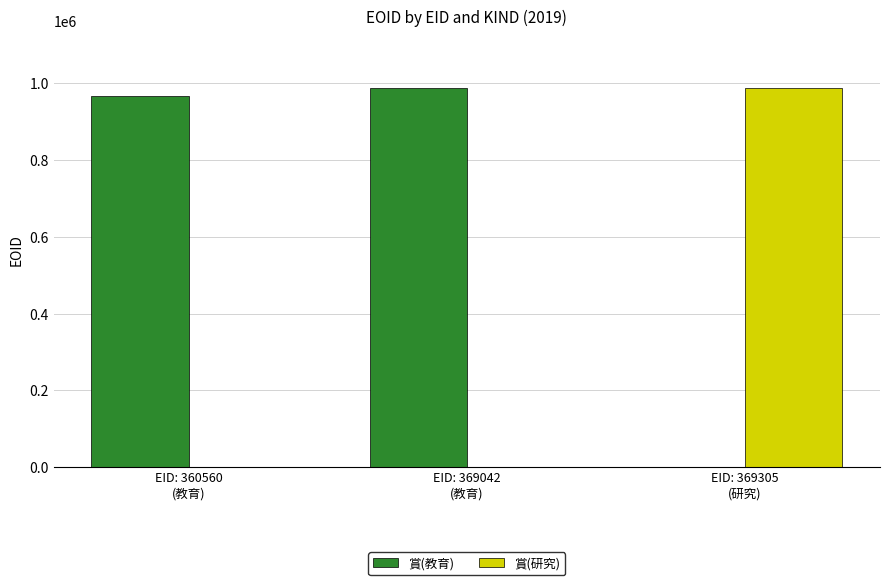

Which series has the largest total across all categories?

賞(教育)